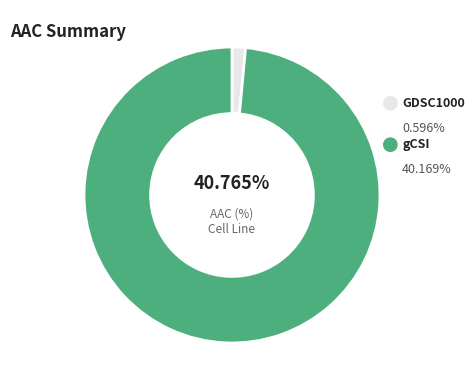

What percentage is NOT represented by gCSI?

1.5%